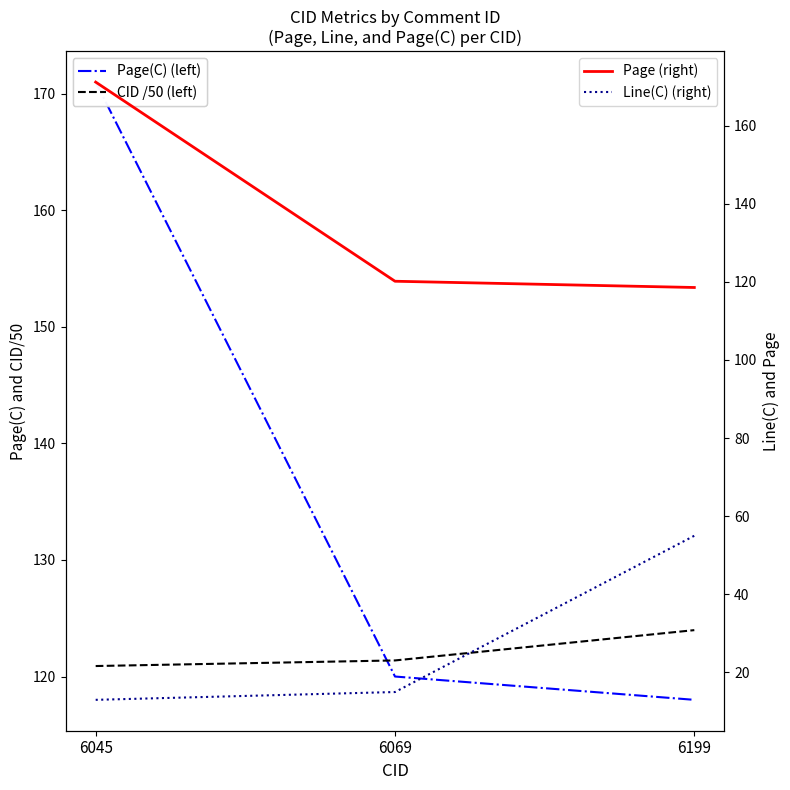

The CID /50 (left) series shows 28.6 at 6069. True or false?

False